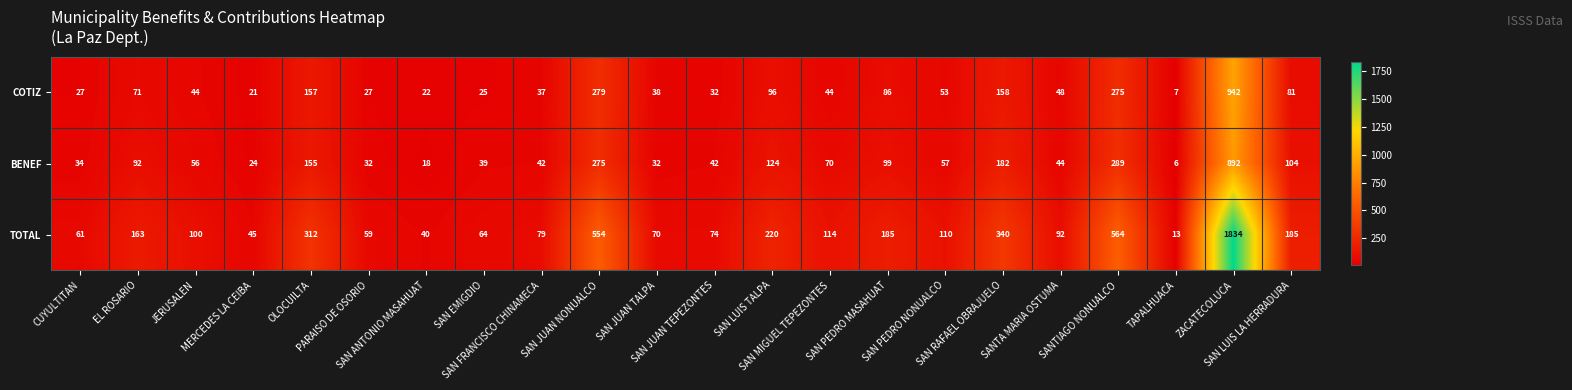

Which series has the largest total across all categories?

TOTAL